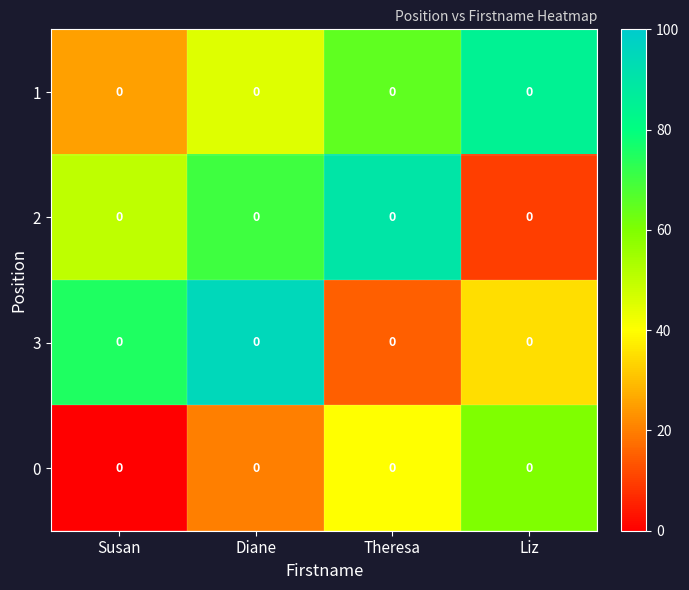

Is it true that 2 equals 36 at Theresa?

False